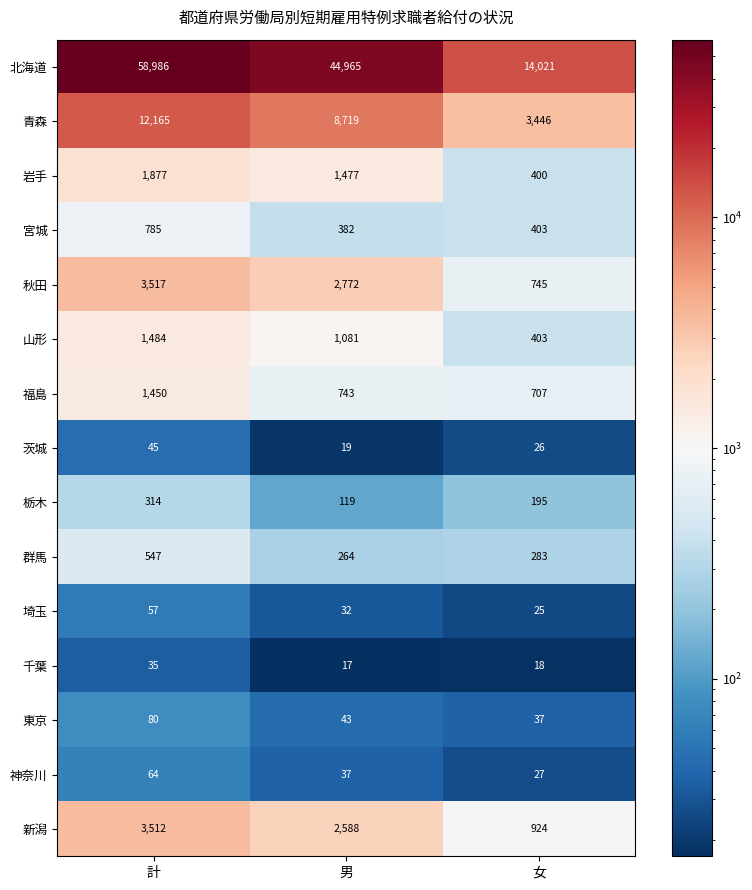

Between 計 and 女, which series saw the biggest shift?

北海道